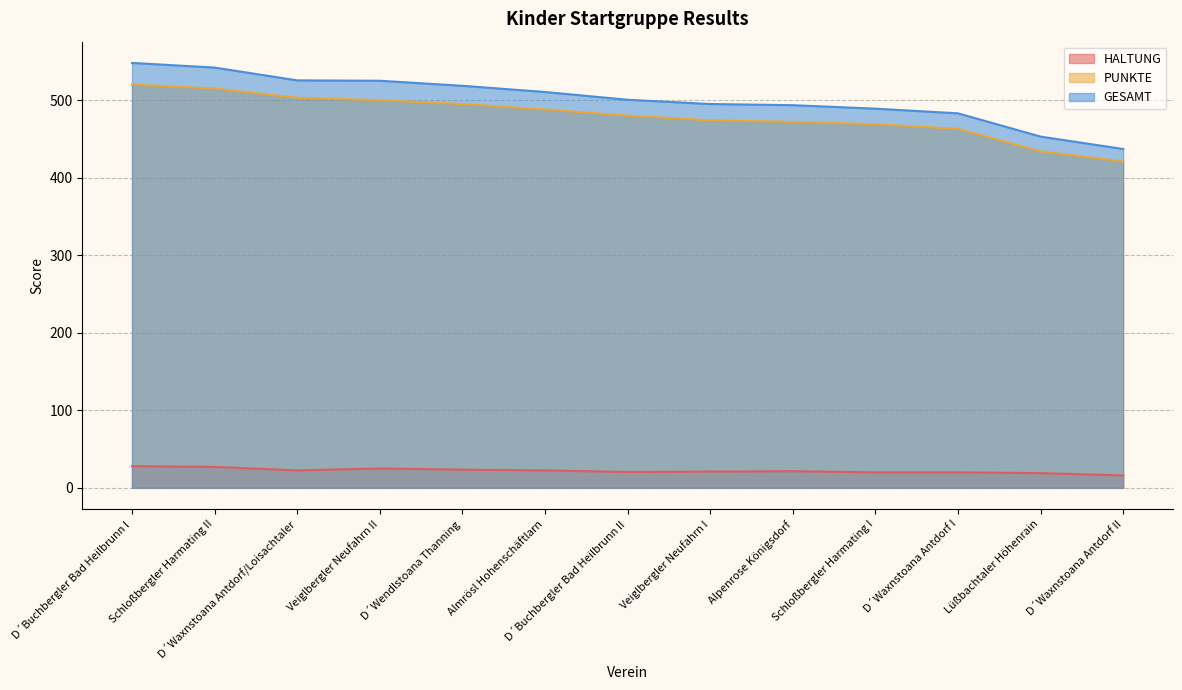

What is the value of the PUNKTE point at the 11th from the left?

463.0